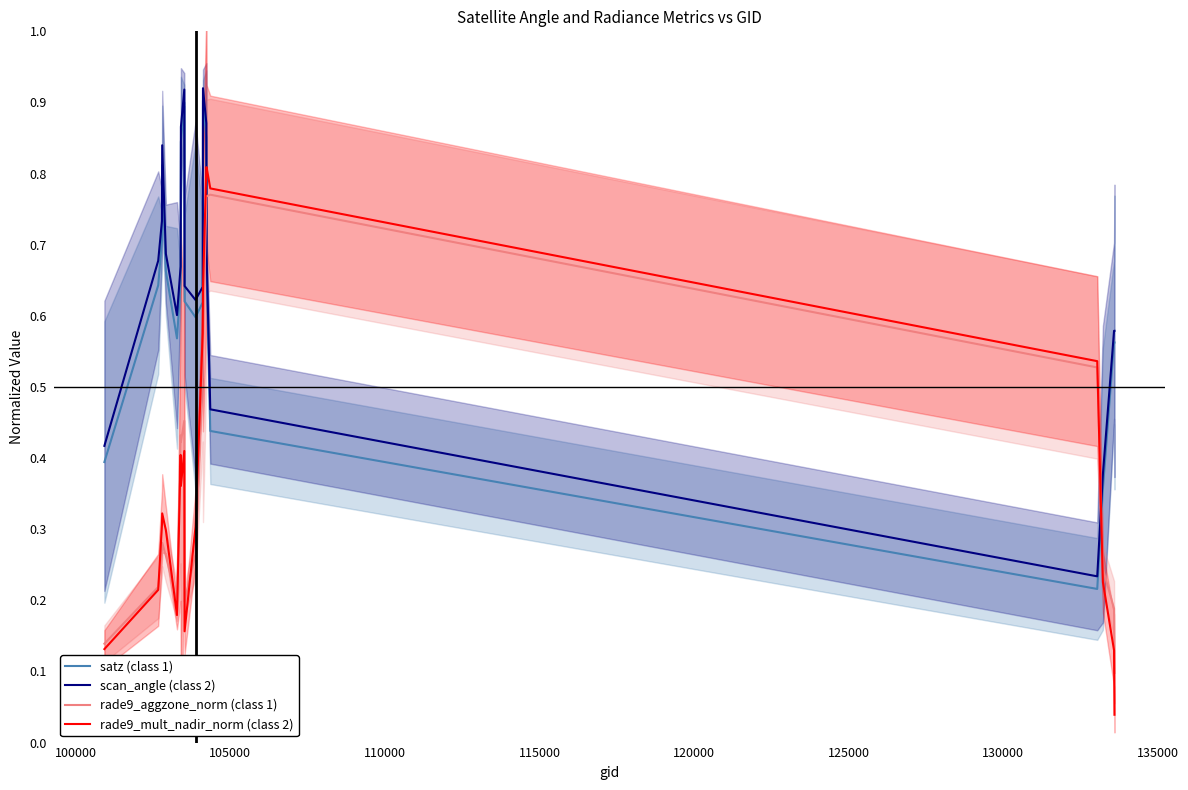

True or false: satz (class 1) and scan_angle (class 2) cross at least once.

False